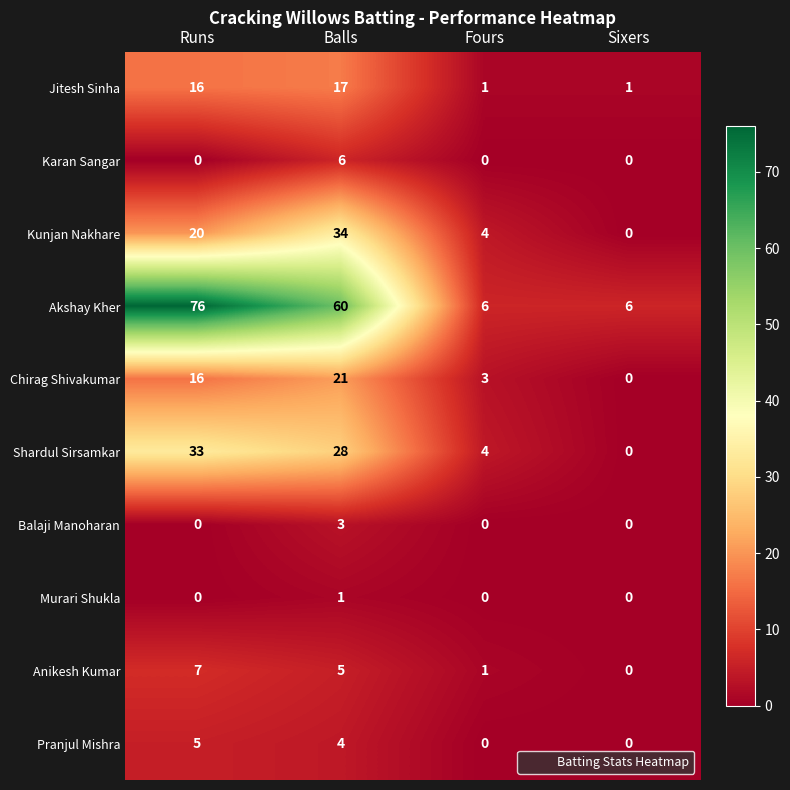

At which category is the sum across all series the highest?

Balls